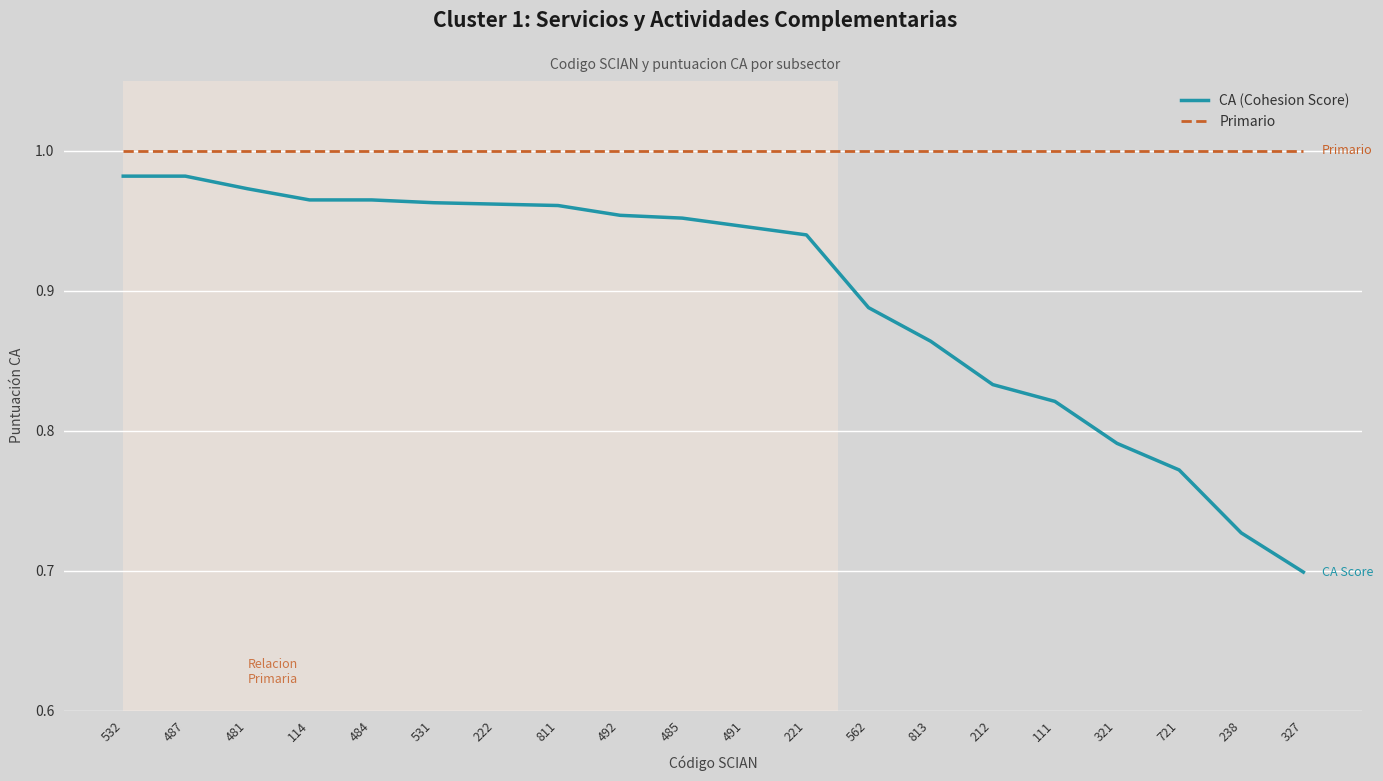

At which label is CA (Cohesion Score) closest to 0?

327